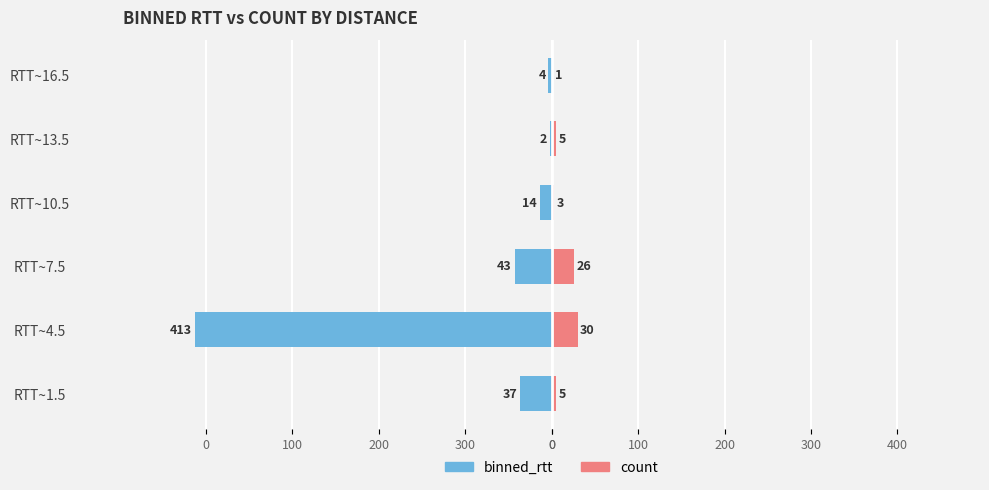

How many series are shown in this chart?

2